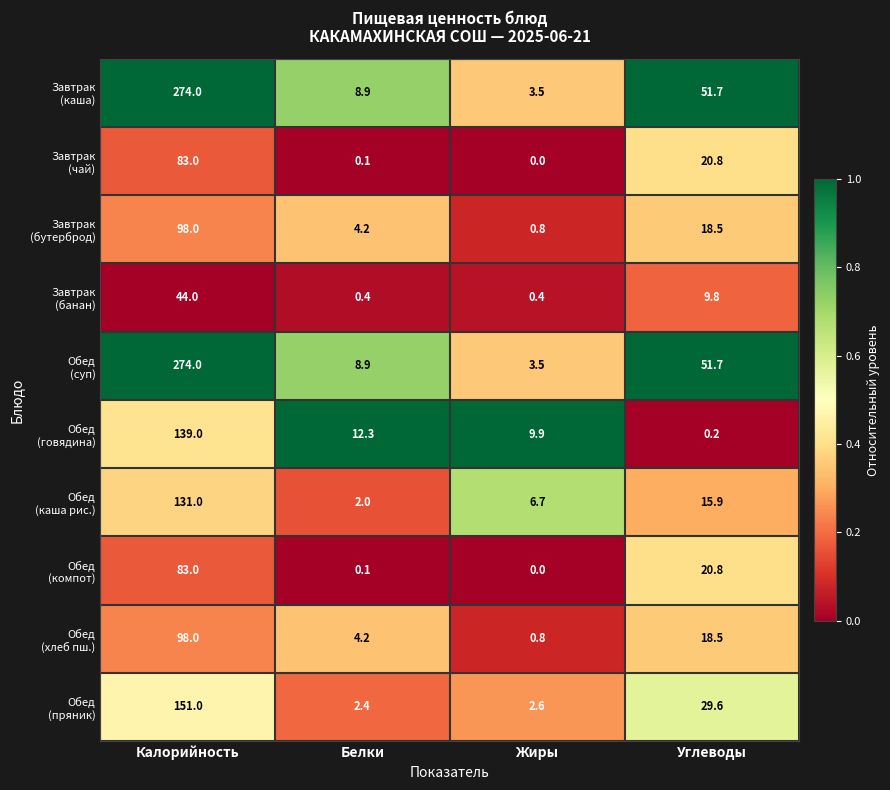

Which label corresponds to the smallest value in the chart?

Жиры